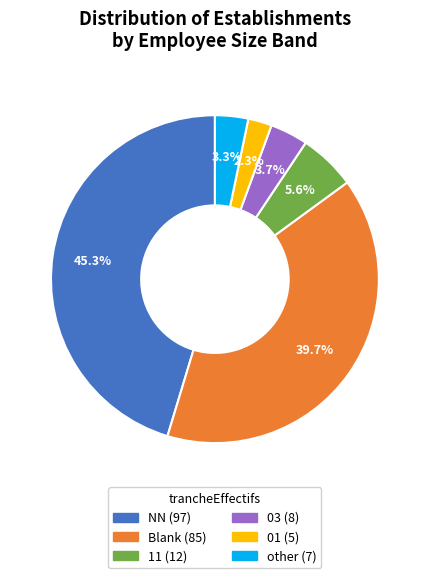

Is there a majority slice in this chart?

No